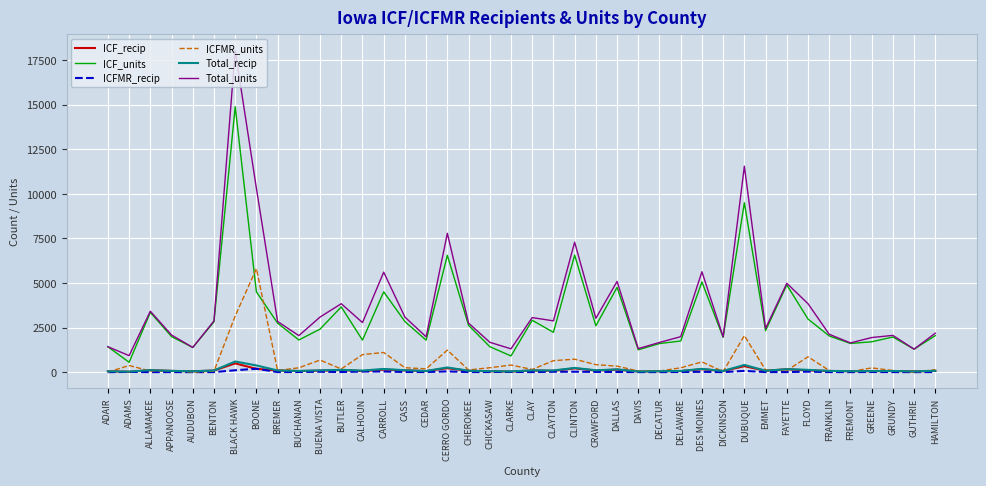

What is the difference between the maximum and minimum values in the ICF_units series?

14334